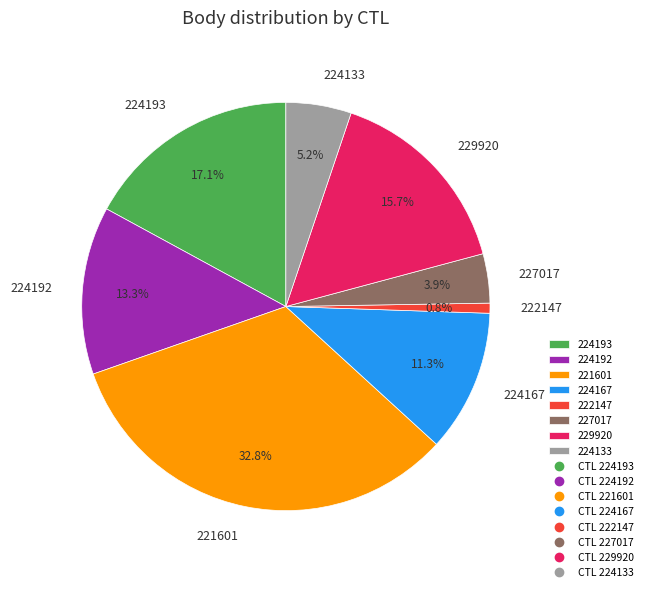

What percentage is the 224193 slice, to the nearest percent?

17%